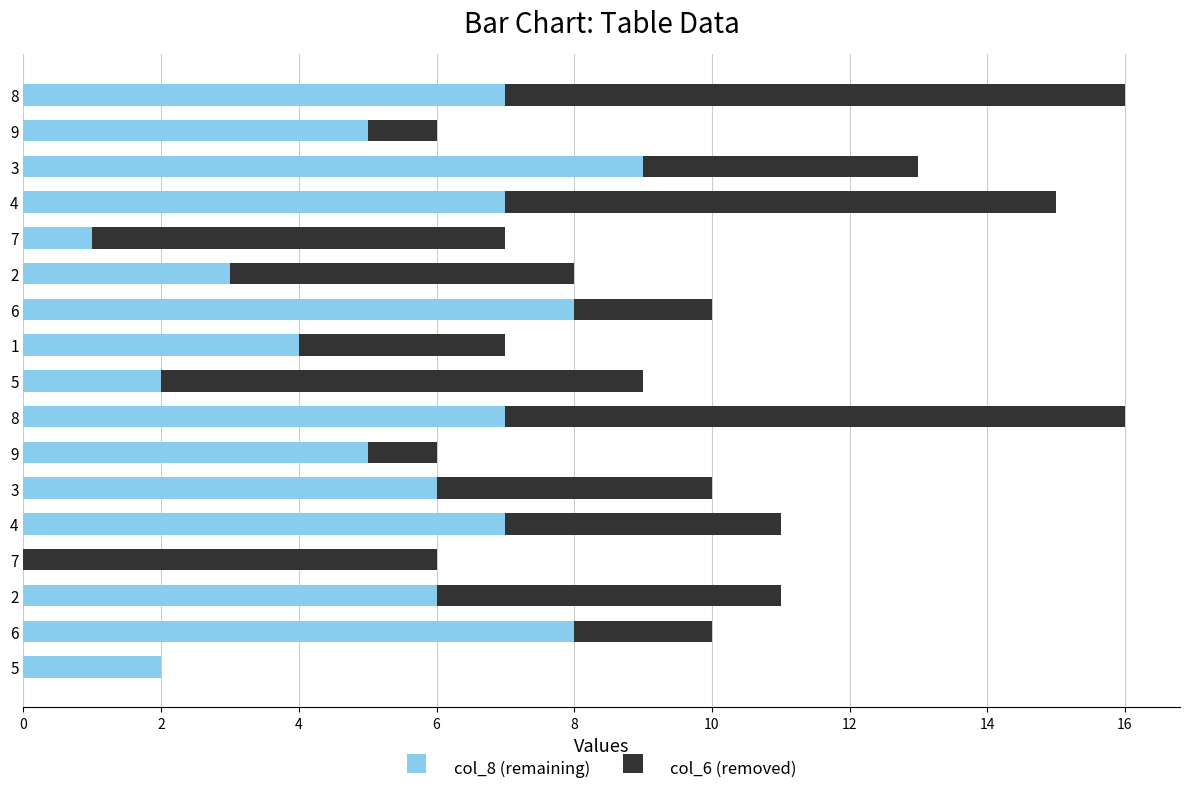

What are all the series names shown in the legend?

col_8 (remaining), col_6 (removed)